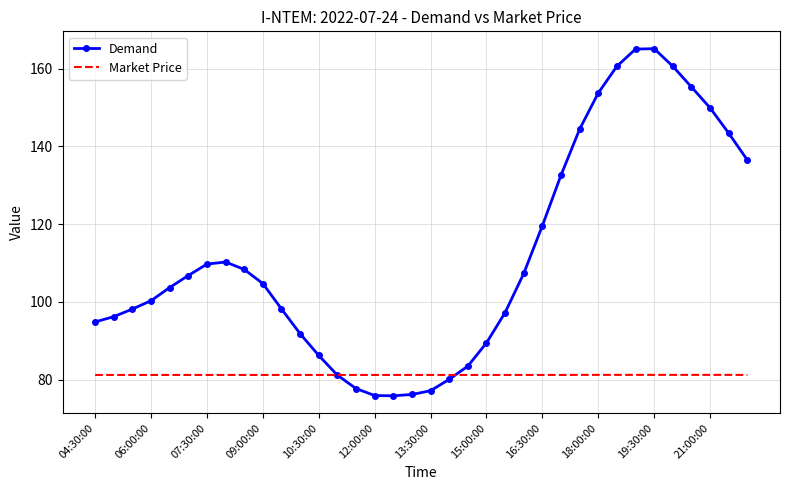

What is the highest value of the Market Price series?

81.3